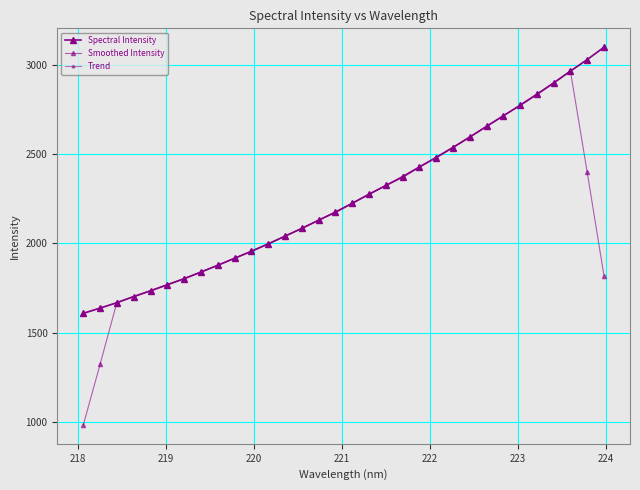

Which series has the largest total across all categories?

Trend